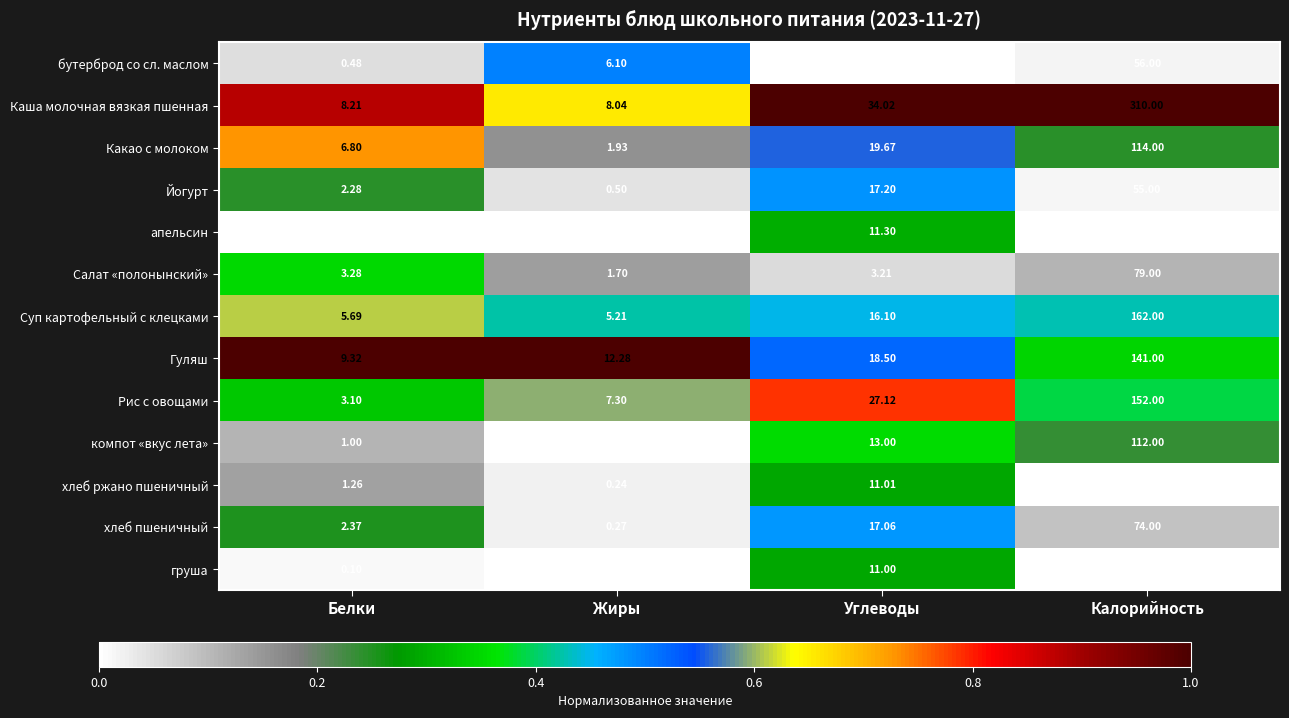

Where is Каша молочная вязкая пшенная nearest to the value 159?

Углеводы